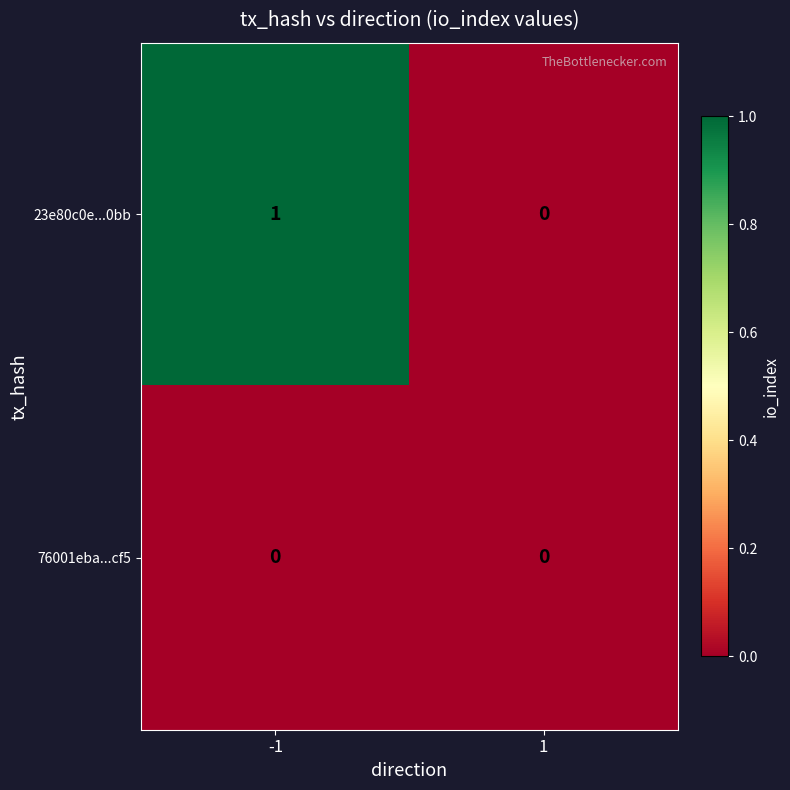

Which series has the largest total across all categories?

23e80c0e...0bb